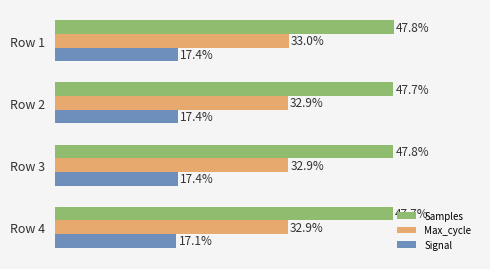

At which category is the sum across all series the highest?

Row 1